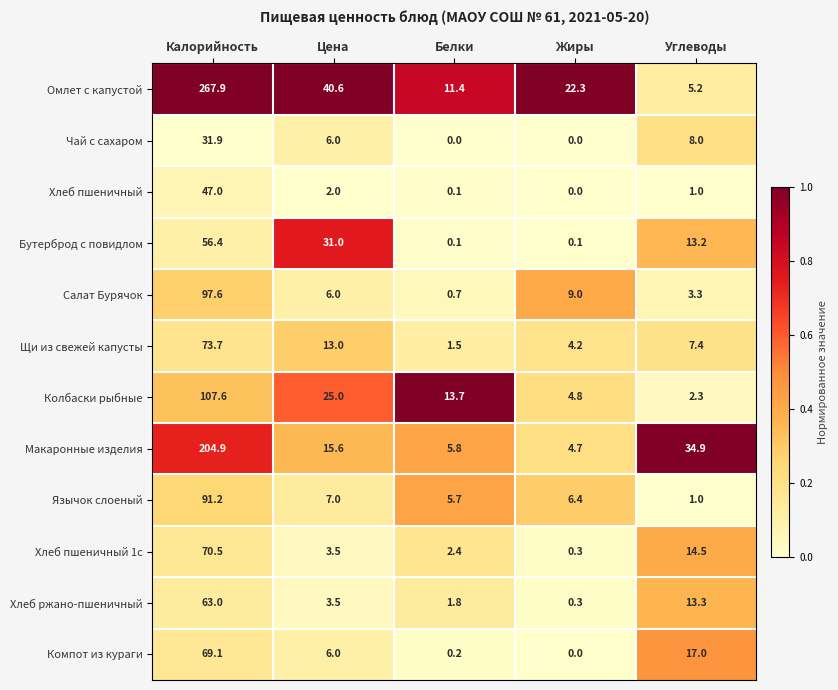

What is the difference between the maximum and minimum values in the Макаронные изделия series?

200.2